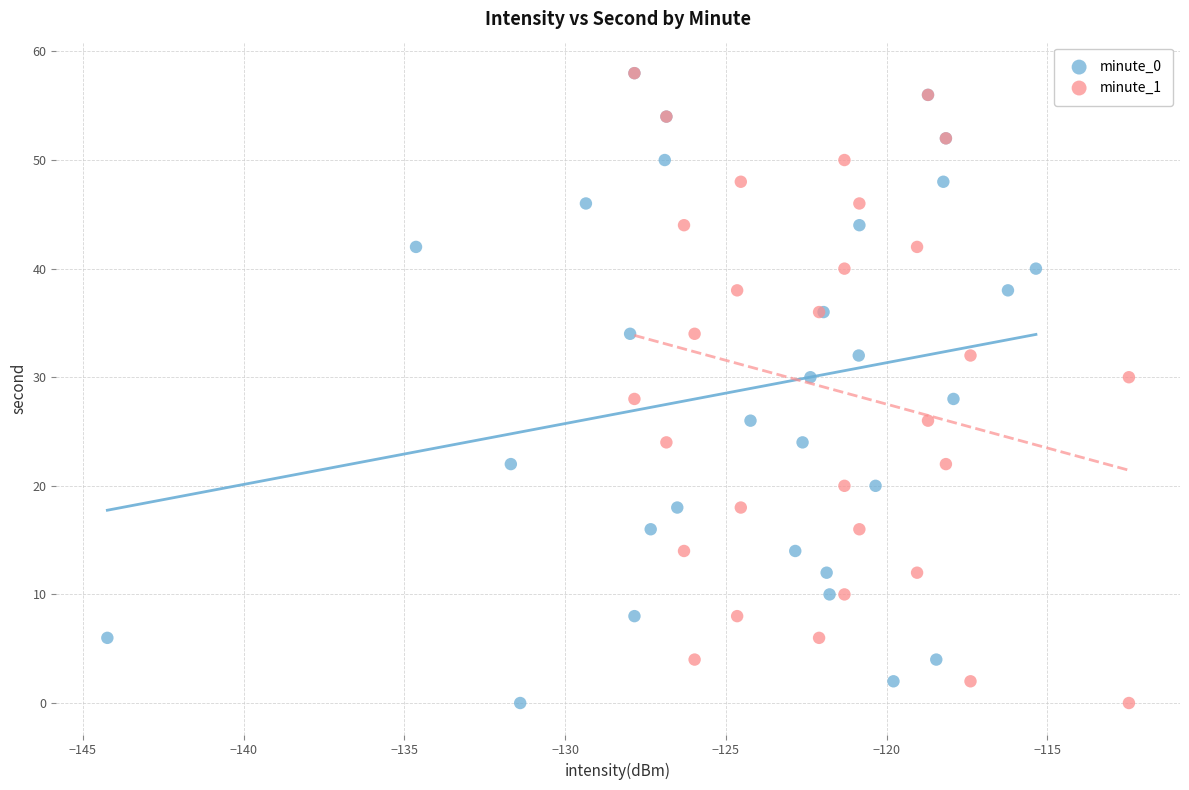

What are all the series names shown in the legend?

minute_0, minute_1